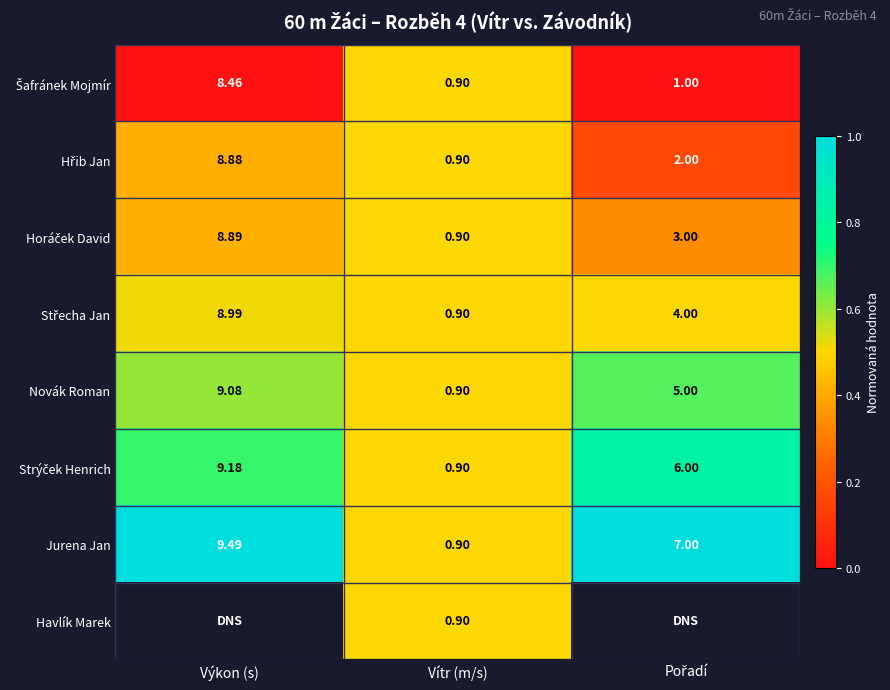

What is the maximum value shown in the chart?

1.0